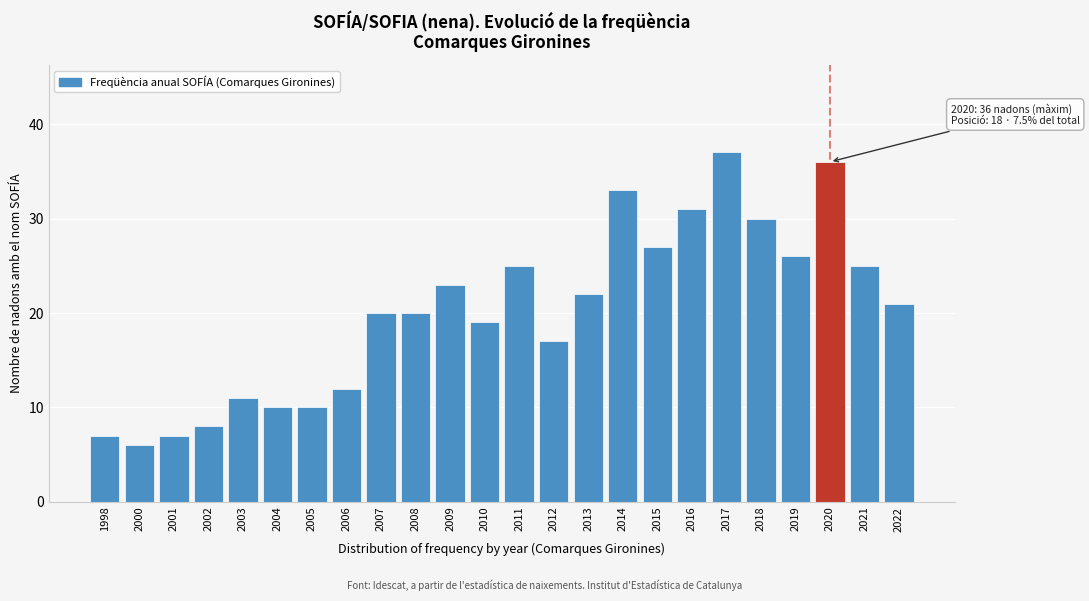

Reading left to right, list all the values displayed in this chart.

1998=7	2000=6	2001=7	2002=8	2003=11	2004=10	2005=10	2006=12	2007=20	2008=20	2009=23	2010=19	2011=25	2012=17	2013=22	2014=33	2015=27	2016=31	2017=37	2018=30	2019=26	2020=36	2021=25	2022=21